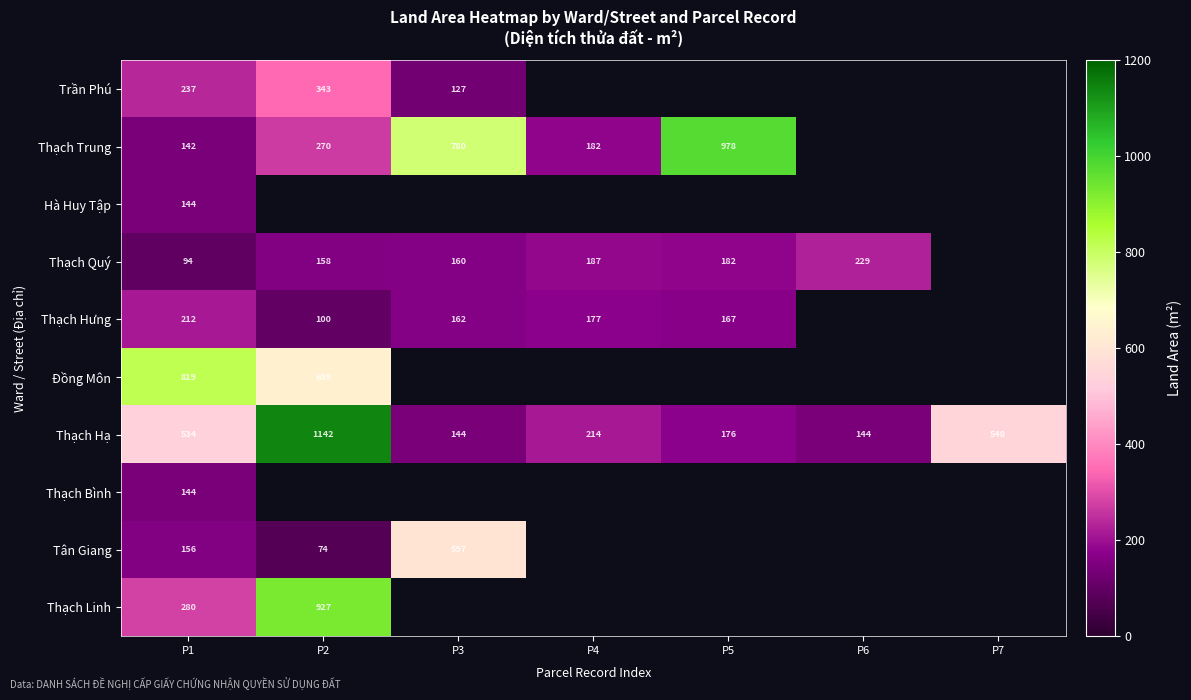

Which category has the highest value across all series?

P2